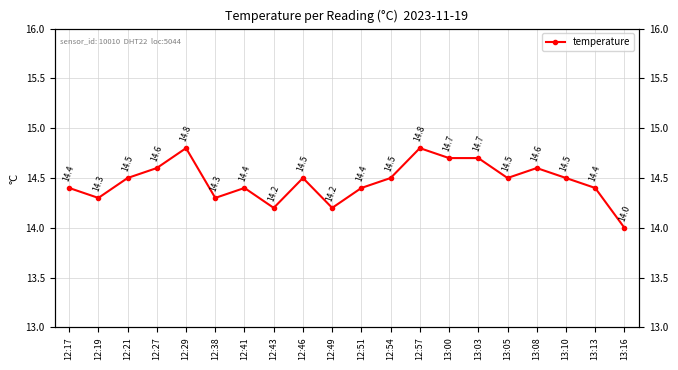

Reading left to right, extract all data points from this chart.

12:17=14.4	12:19=14.3	12:21=14.5	12:27=14.6	12:29=14.8	12:38=14.3	12:41=14.4	12:43=14.2	12:46=14.5	12:49=14.2	12:51=14.4	12:54=14.5	12:57=14.8	13:00=14.7	13:03=14.7	13:05=14.5	13:08=14.6	13:10=14.5	13:13=14.4	13:16=14.0